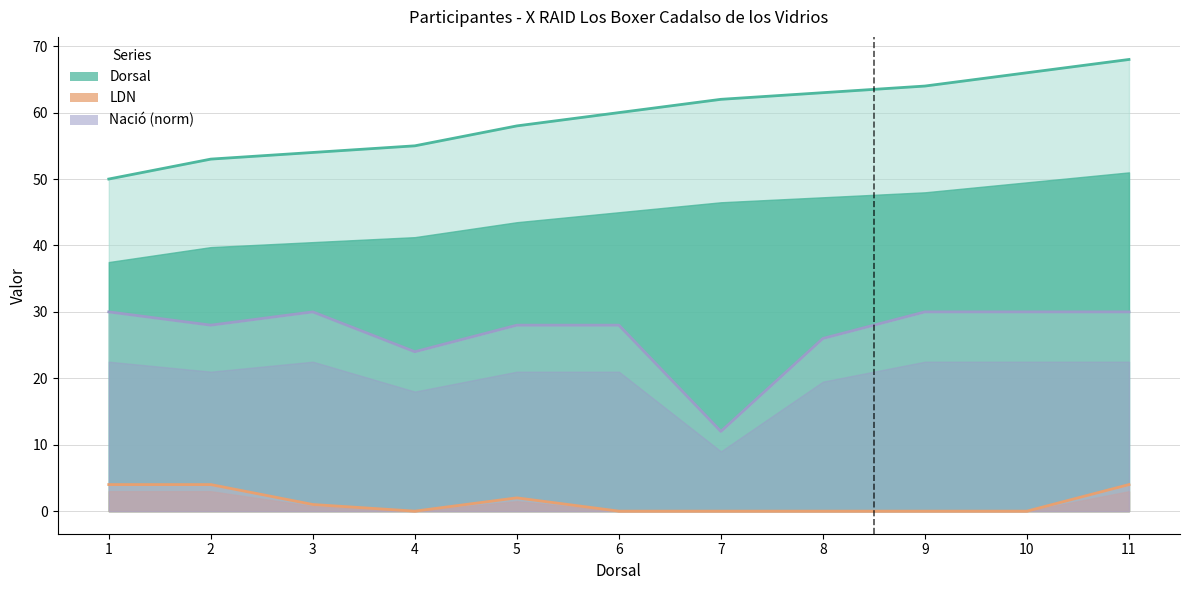

The LDN series shows 1 at 11. True or false?

False